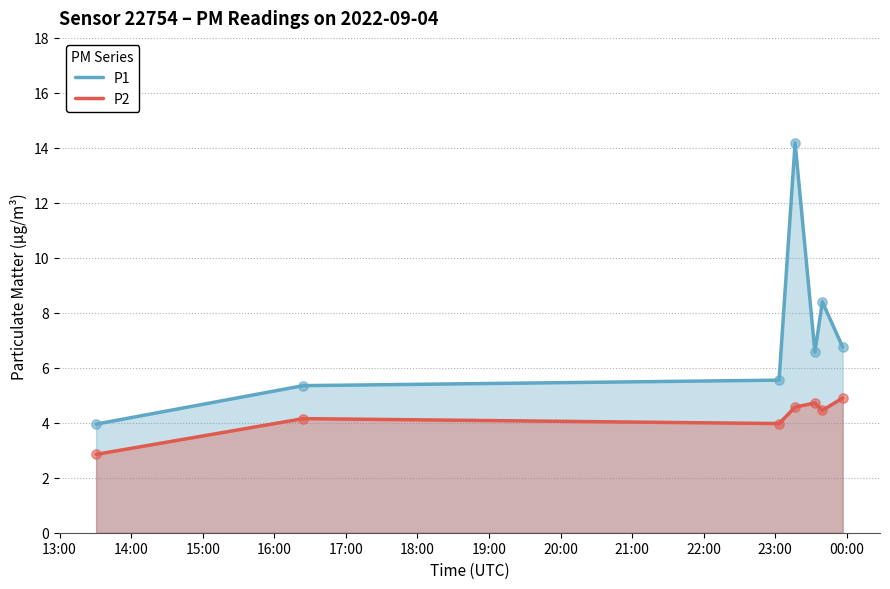

Which series has the largest total across all categories?

P1